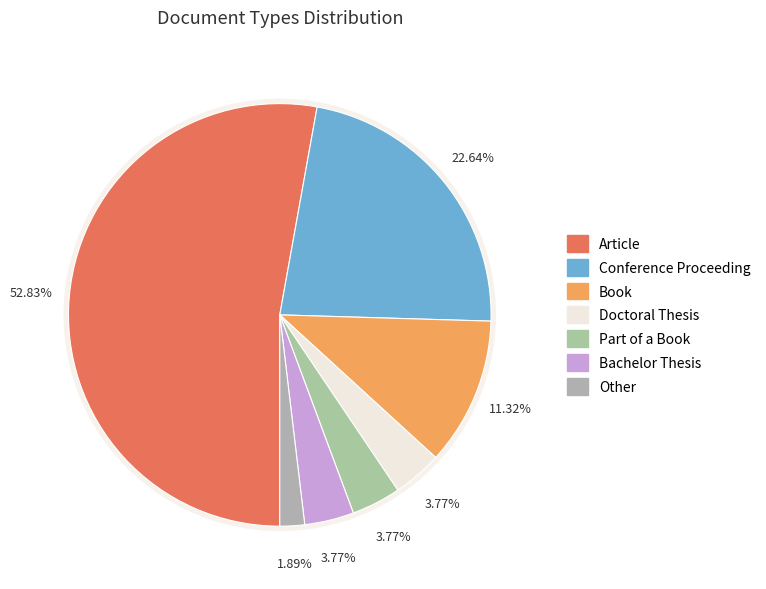

How many segments does this pie chart have?

7